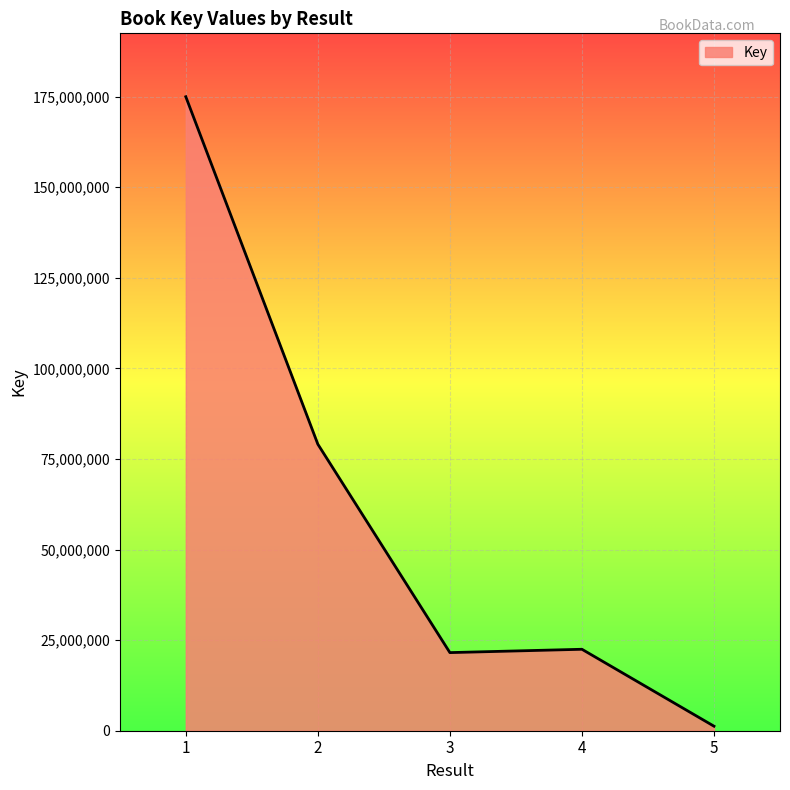

How many lines are shown in the chart?

1